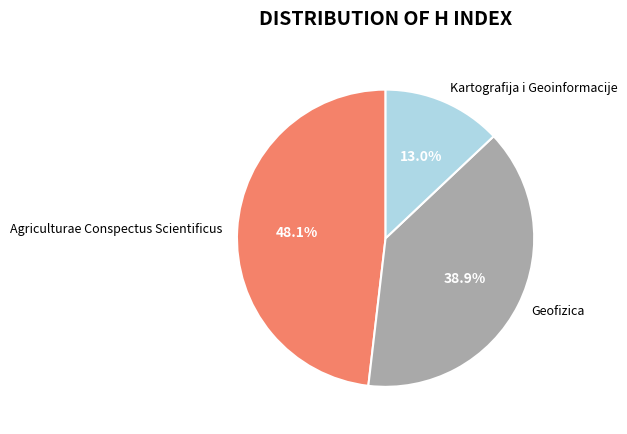

Does any single category account for the majority?

No